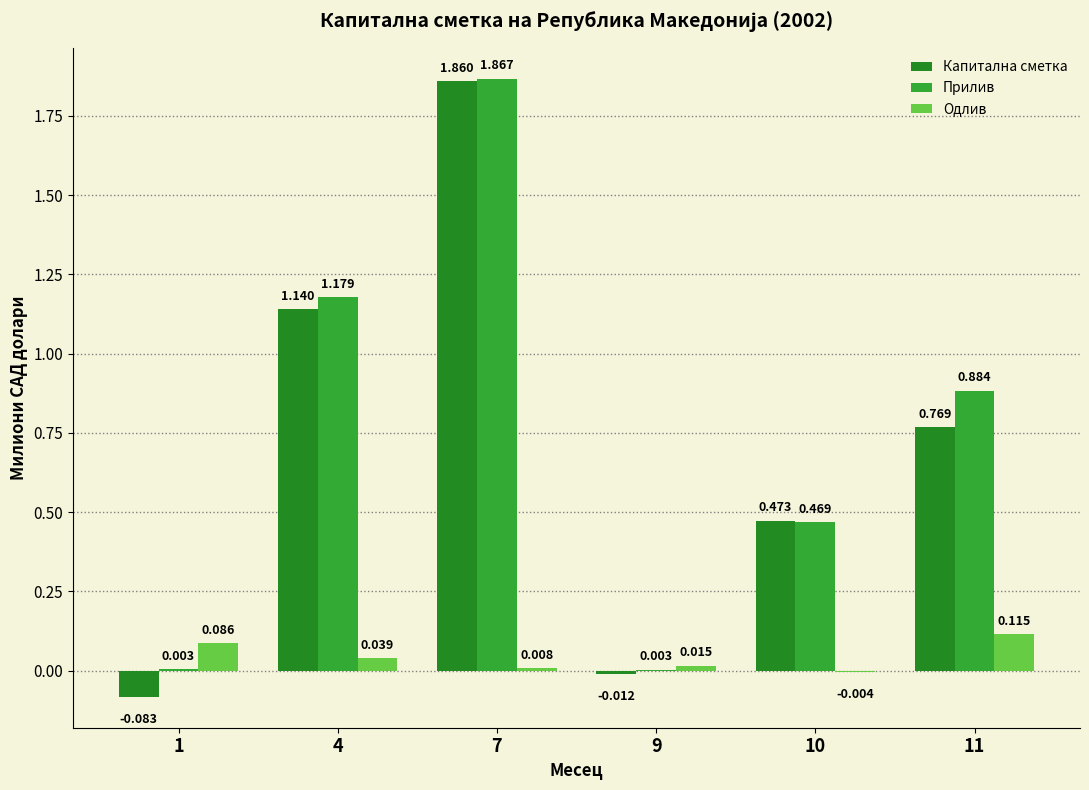

Count the number of data series in this chart.

3